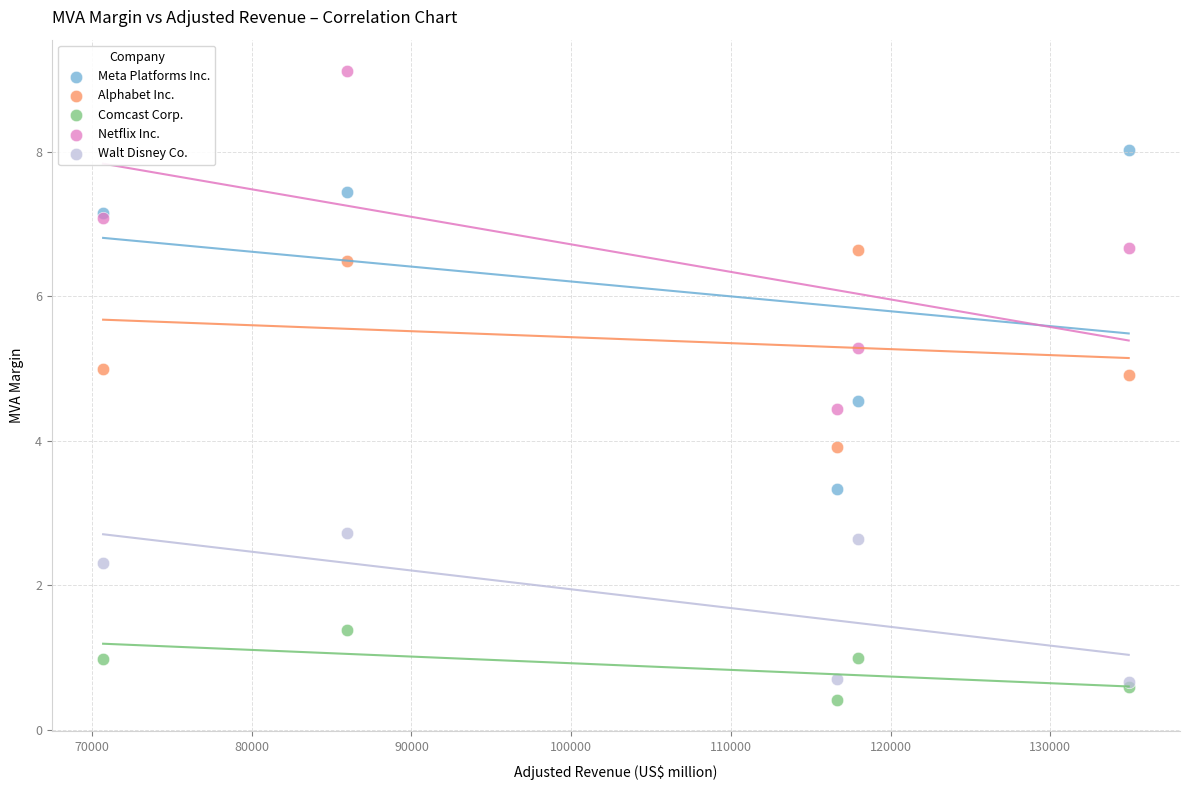

In the Netflix Inc. series, what Y value is closest to 6?

6.7